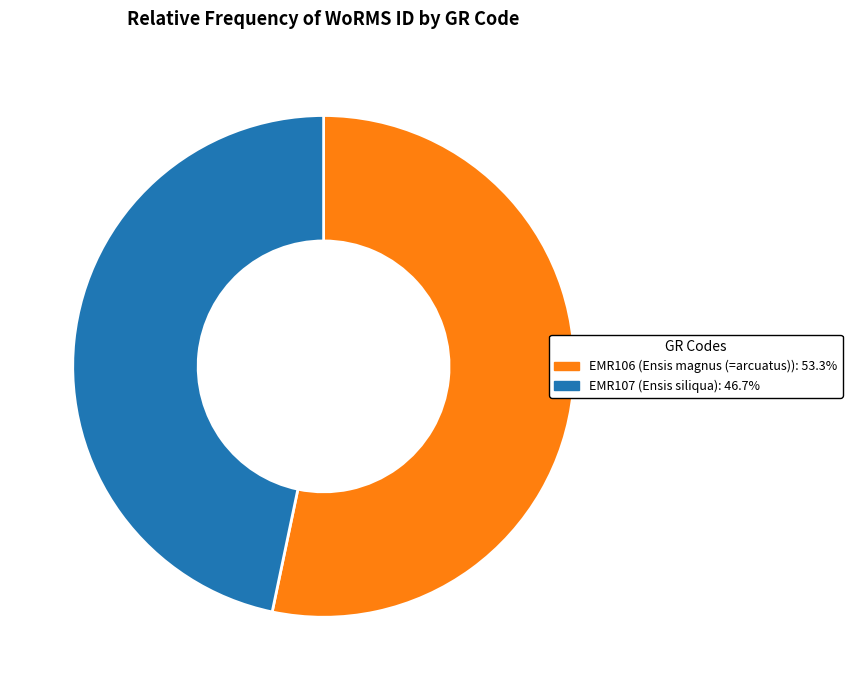

Combined, do EMR107 and EMR106 account for over 50%?

Yes